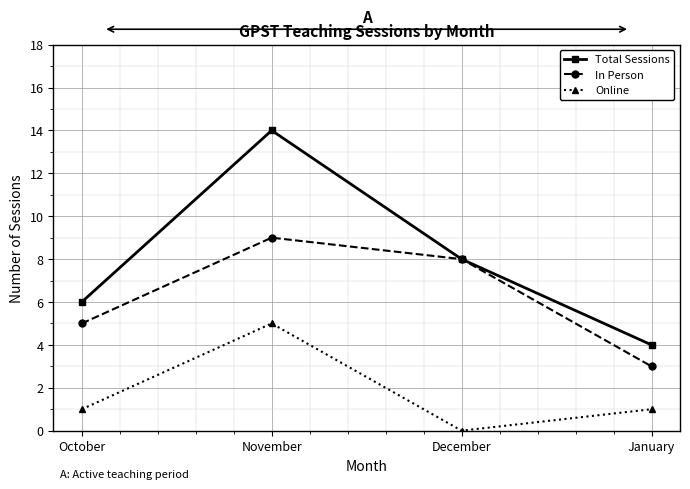

What is the difference between the maximum and minimum values in the Online series?

5